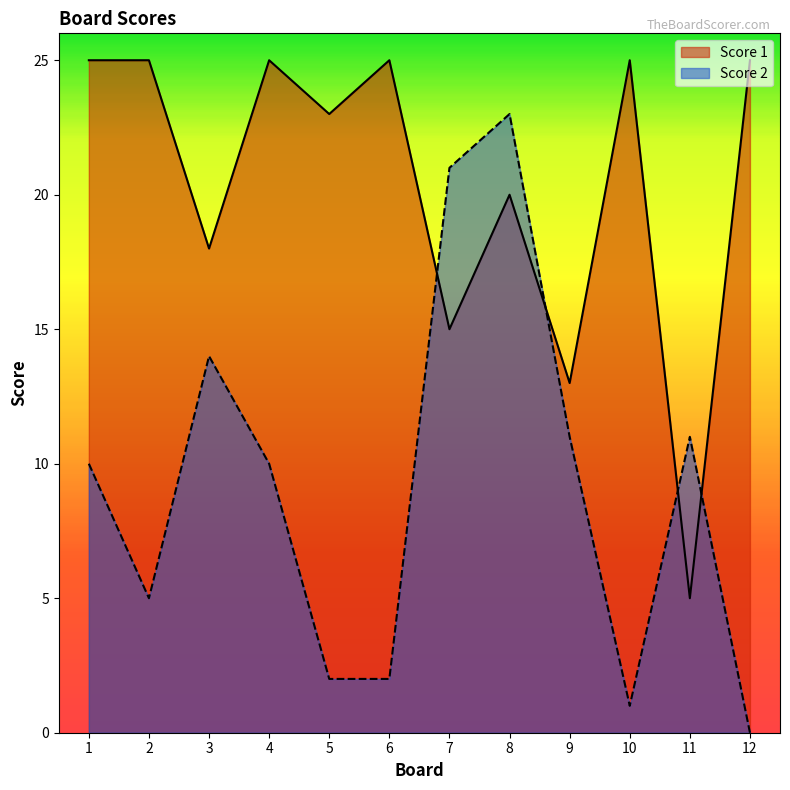

What is the total value across all series at 5?

25